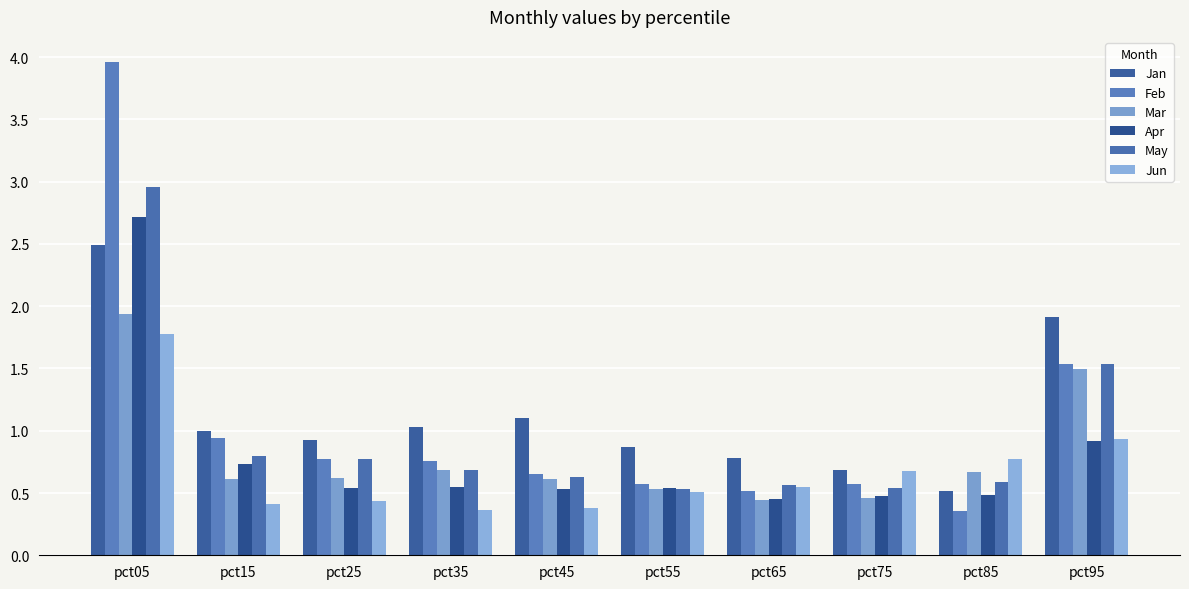

What is the difference between the second highest and minimum values in the Apr series?

0.5